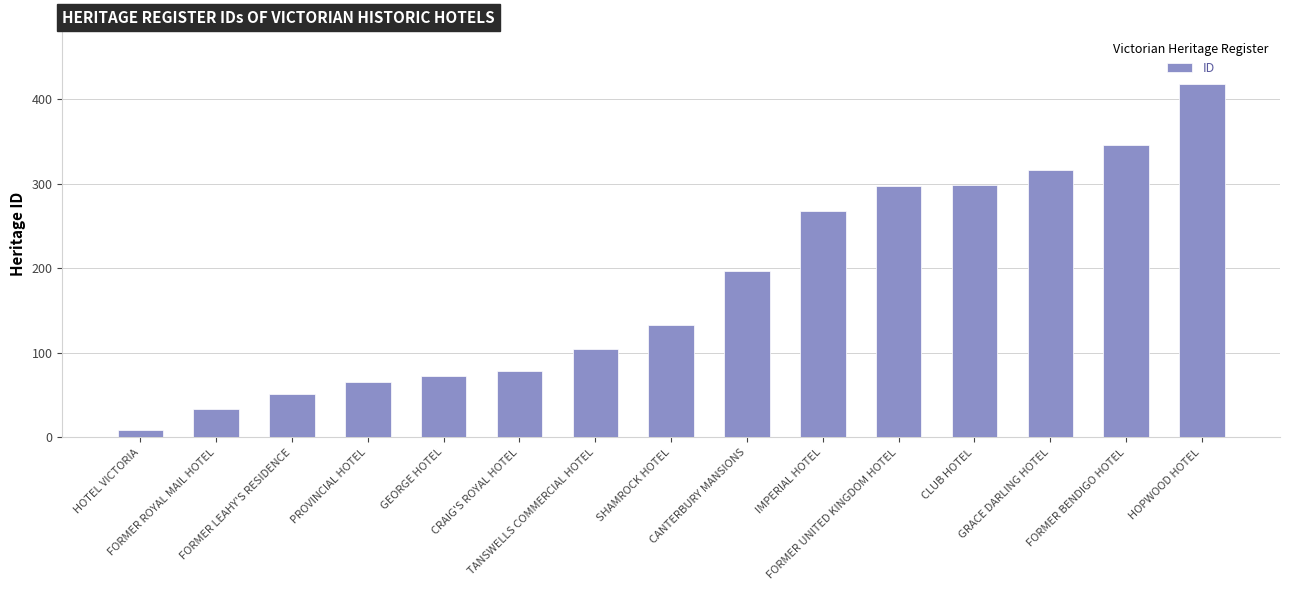

What is the sum of all values?

2690